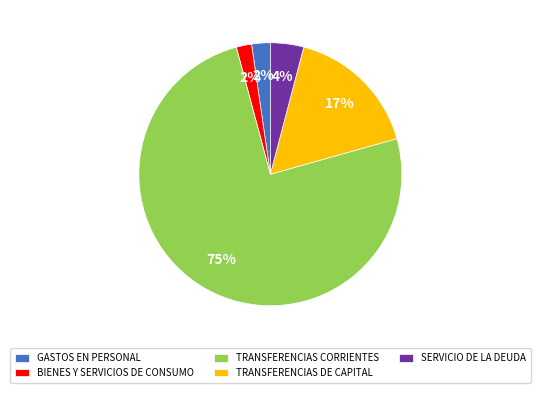

Do TRANSFERENCIAS DE CAPITAL and BIENES Y SERVICIOS DE CONSUMO together represent more than half of the pie?

No